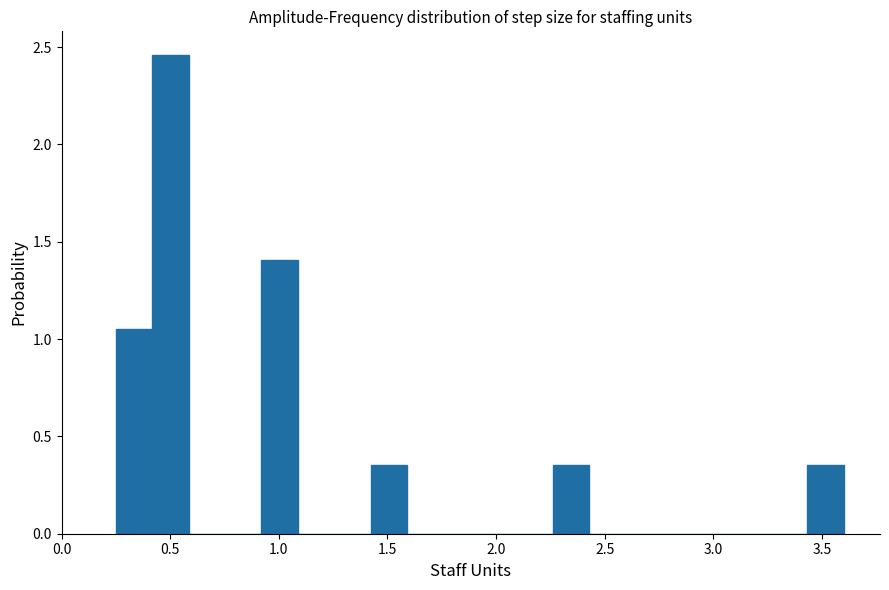

Read against the x-axis, roughly where is the centre of the tallest bar?

0.50